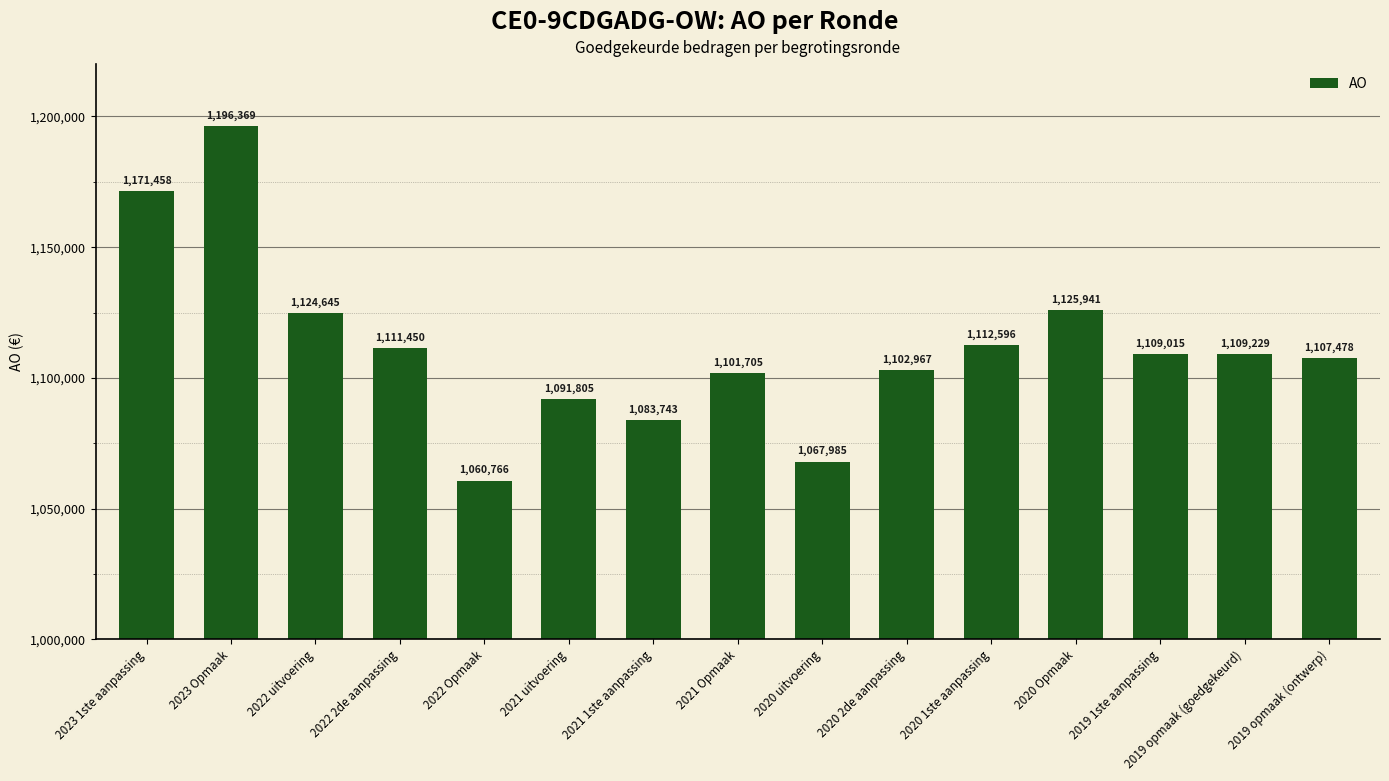

What is the minimum value shown in the chart?

1060766